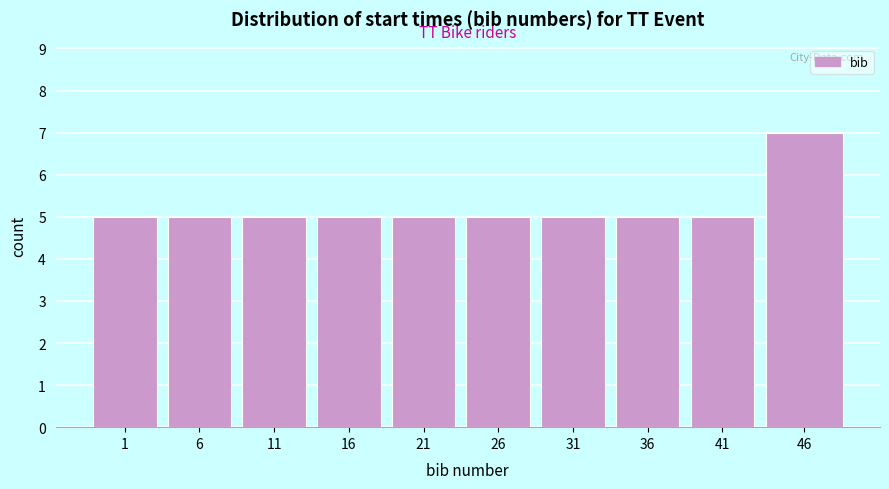

Reading left to right, what are all the values shown in this chart?

1=5	6=5	11=5	16=5	21=5	26=5	31=5	36=5	41=5	46=7